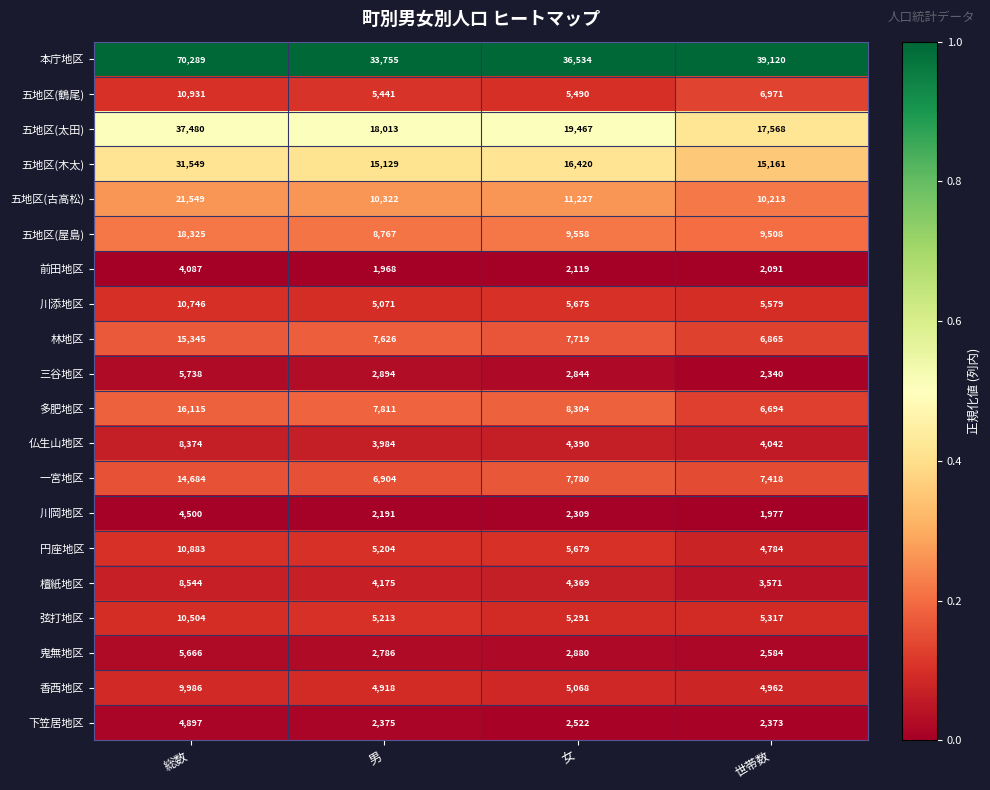

Where does the 林地区 series first go above 7719?

総数